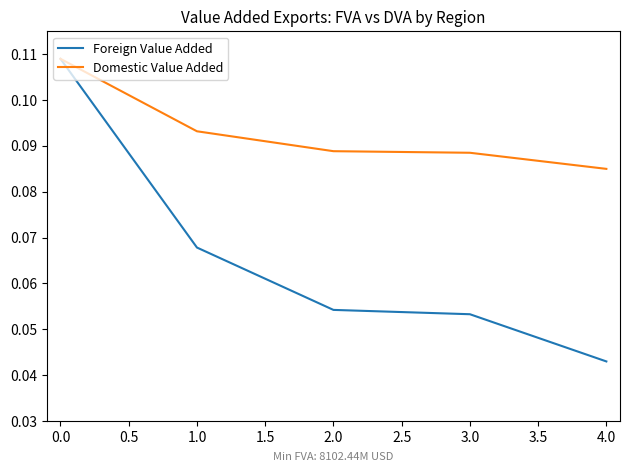

Rank the series by their average value, from lowest to highest.

Foreign Value Added, Domestic Value Added